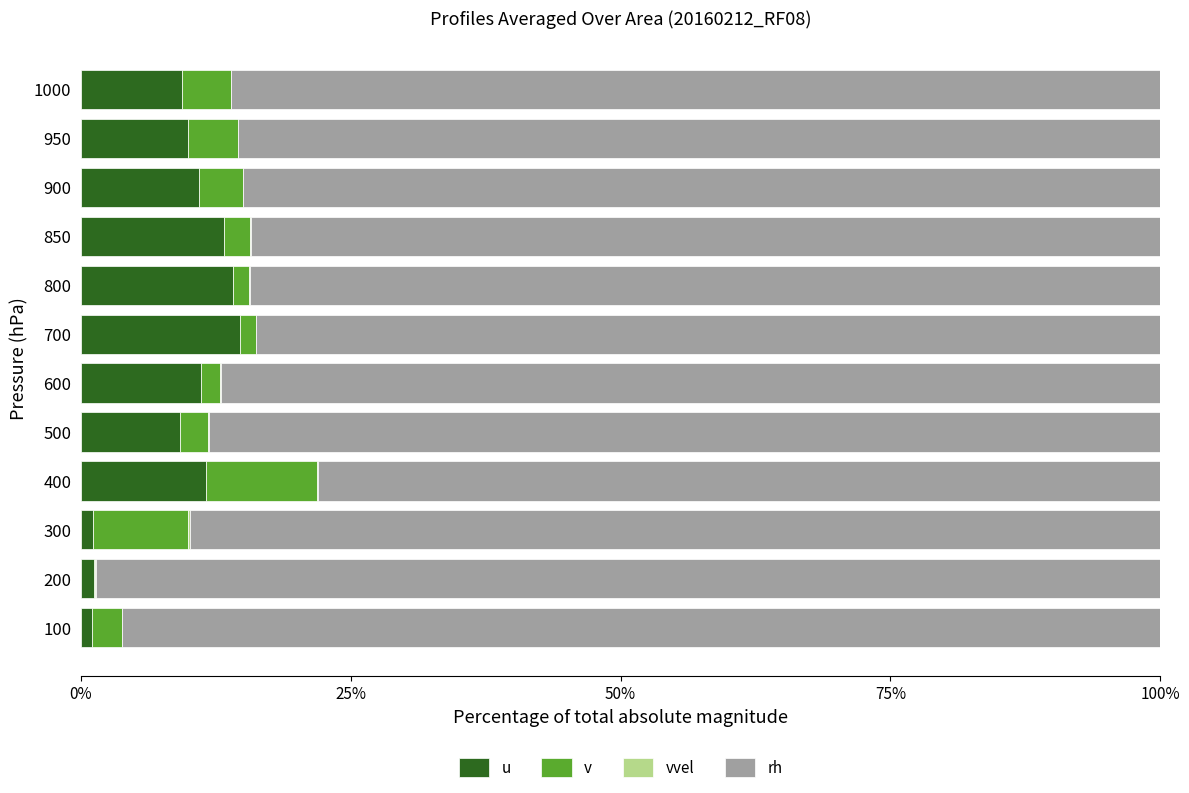

Reading right to left, list all the values displayed in this chart.

u: 9.4	9.9	10.9	13.2	14.1	14.7	11.1	9.1	11.6	1.2	1.2	1.0
v: 4.5	4.6	4.1	2.5	1.5	1.5	1.8	2.6	10.3	8.8	0.0	2.8
vvel: 0.0	0.0	0.0	0.0	0.0	0.0	0.1	0.1	0.1	0.1	0.1	0.0
rh: 86.1	85.5	85.0	84.3	84.4	83.8	87.0	88.2	78.0	89.9	98.6	96.2